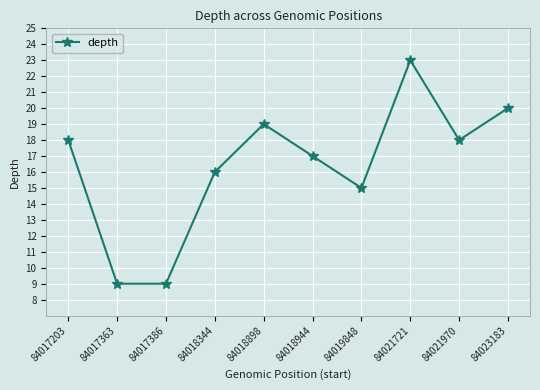

How many lines are shown in the chart?

1